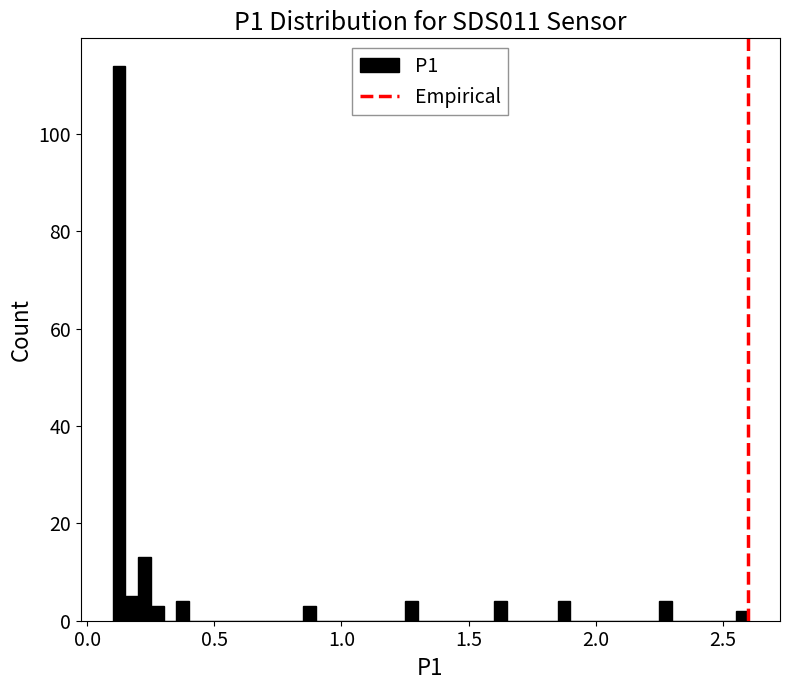

Around what value on the x-axis is the tallest bar? Give the approximate position of its centre, as read against the axis.

0.15